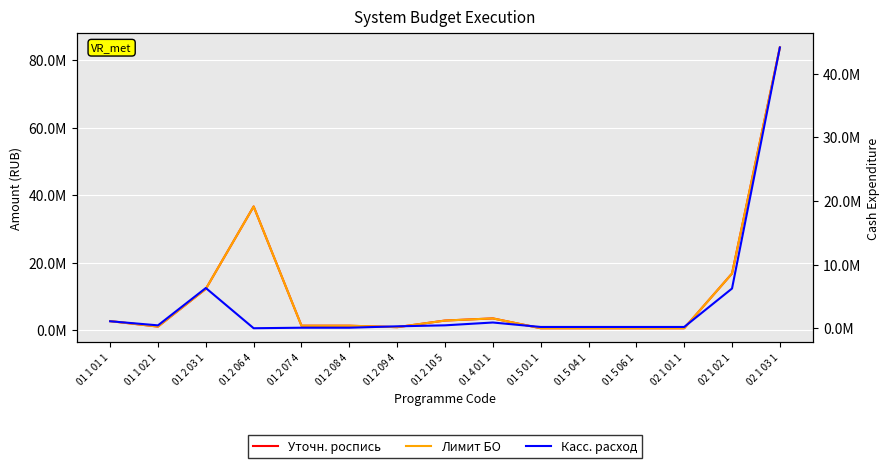

Reading left to right, what are all the values shown in this chart?

Уточн. роспись: 01 1 01 1=2619728.0	01 1 02 1=999618.0	01 2 03 1=12175711.8	01 2 06 4=36623200.0	01 2 07 4=1257815.0	01 2 08 4=1257815.0	01 2 09 4=830300.0	01 2 10 5=2787809.9	01 4 01 1=3428852.6	01 5 01 1=509600.0	01 5 04 1=509600.0	01 5 06 1=509600.0	02 1 01 1=509600.0	02 1 02 1=16738000.0	02 1 03 1=83792640.5
Лимит БО: 01 1 01 1=2619728.0	01 1 02 1=999618.0	01 2 03 1=12175711.8	01 2 06 4=36623200.0	01 2 07 4=1257815.0	01 2 08 4=1257815.0	01 2 09 4=830300.0	01 2 10 5=2787809.9	01 4 01 1=3428852.6	01 5 01 1=509600.0	01 5 04 1=509600.0	01 5 06 1=509600.0	02 1 01 1=509600.0	02 1 02 1=16738000.0	02 1 03 1=83792640.5
Касс. расход: 01 1 01 1=1096902.8	01 1 02 1=452021.0	01 2 03 1=6318567.2	01 2 06 4=0.0	01 2 07 4=81252.0	01 2 08 4=81252.0	01 2 09 4=299984.0	01 2 10 5=455858.5	01 4 01 1=900000.0	01 5 01 1=200000.0	01 5 04 1=200000.0	01 5 06 1=200000.0	02 1 01 1=200000.0	02 1 02 1=6240000.0	02 1 03 1=44105460.0